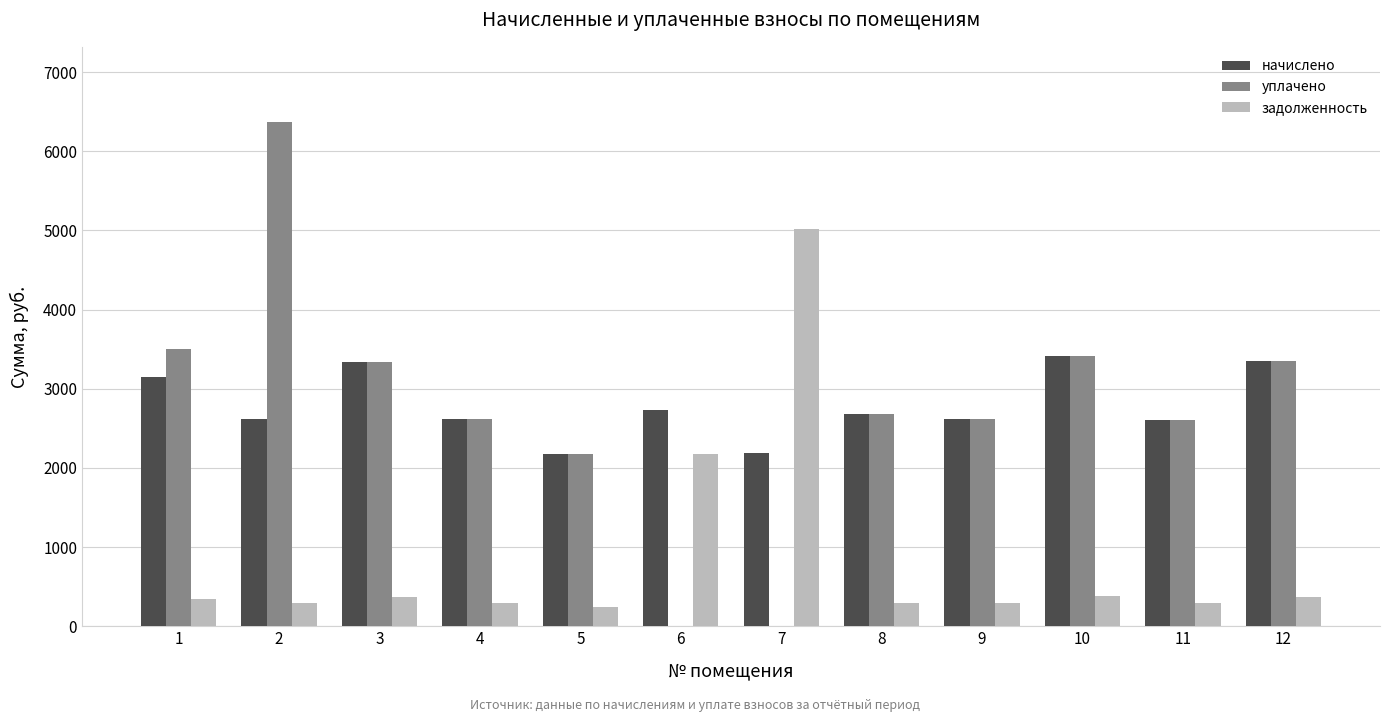

What is the maximum value for уплачено?

6365.5